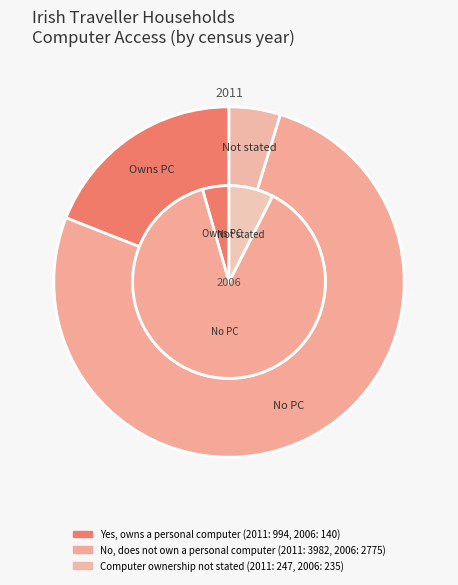

Combined, do Computer ownership not stated and Yes, owns a personal computer account for over 50%?

No